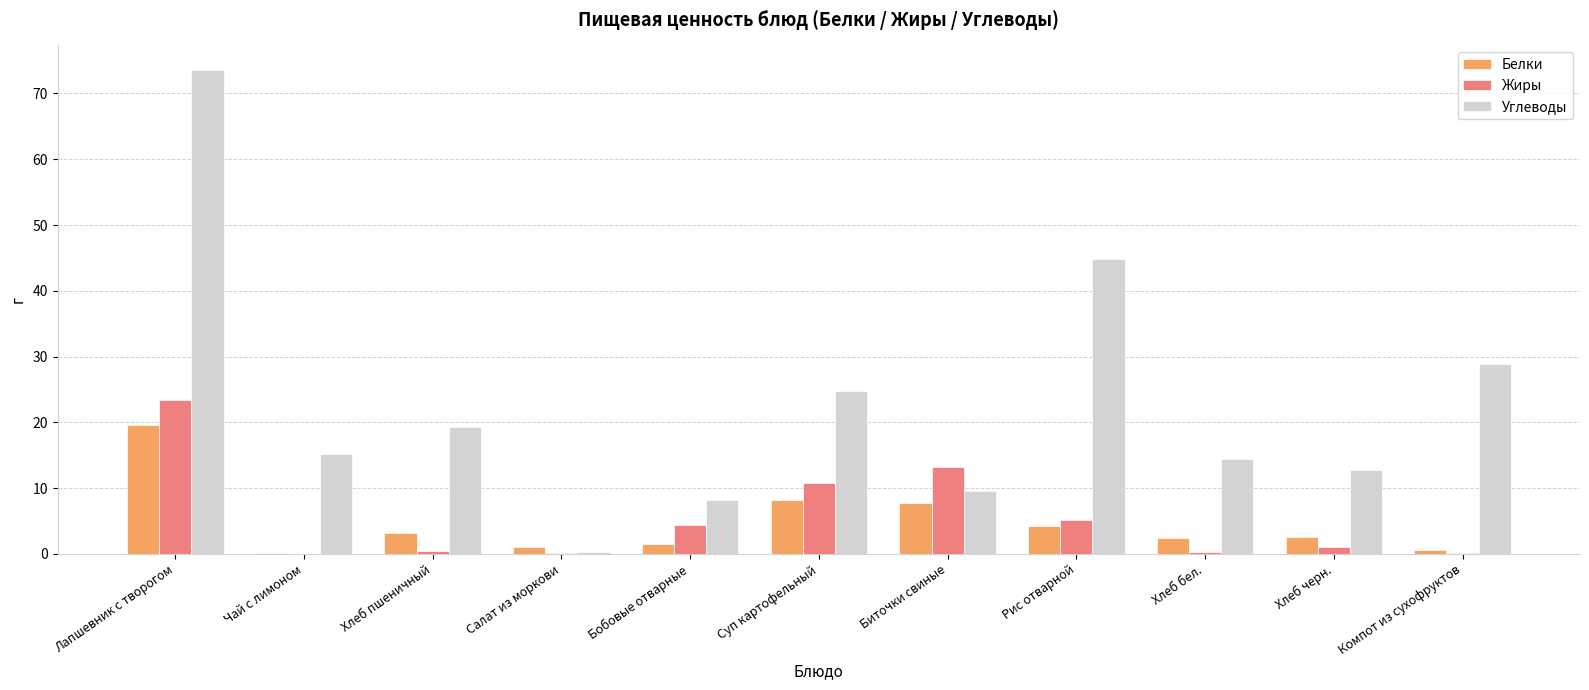

Where is Углеводы nearest to the value 36?

Компот из сухофруктов